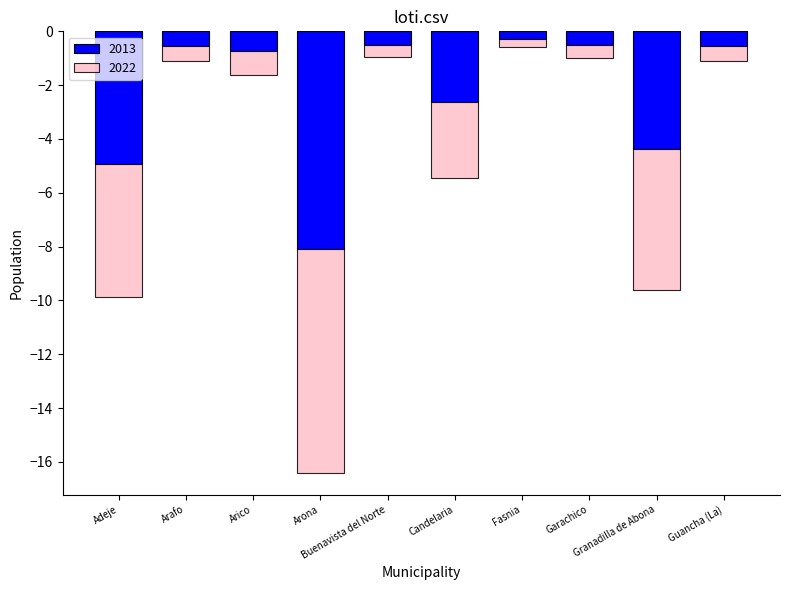

What is the smallest value displayed?

-8.3